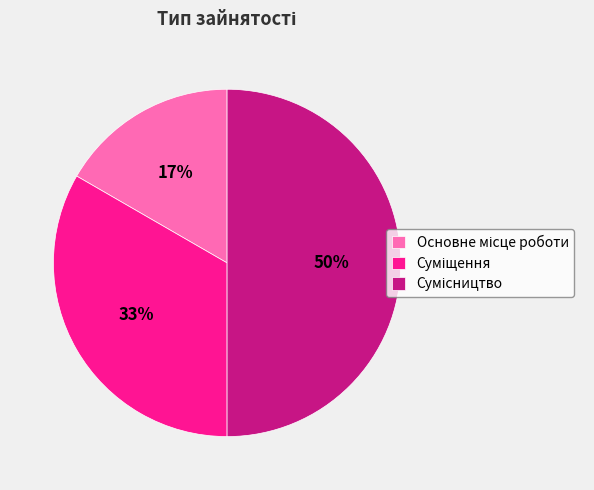

To the nearest percent, what is the average slice percentage?

33%